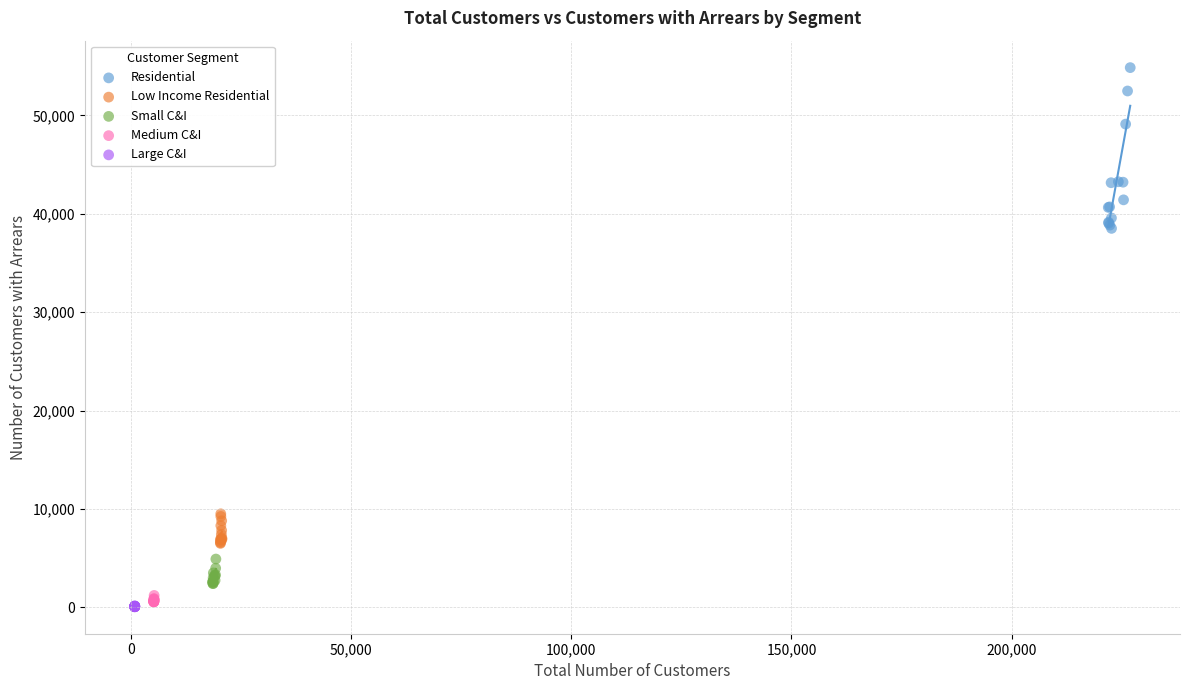

What are all the series names shown in the legend?

Residential, Low Income Residential, Small C&I, Medium C&I, Large C&I